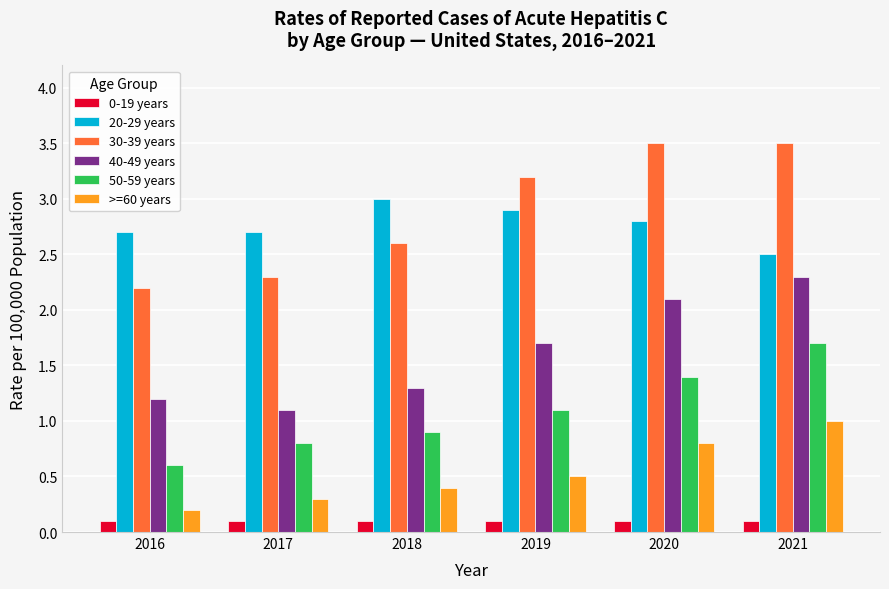

Rank the series at 2017 from lowest to highest value.

0-19 years, >=60 years, 50-59 years, 40-49 years, 30-39 years, 20-29 years